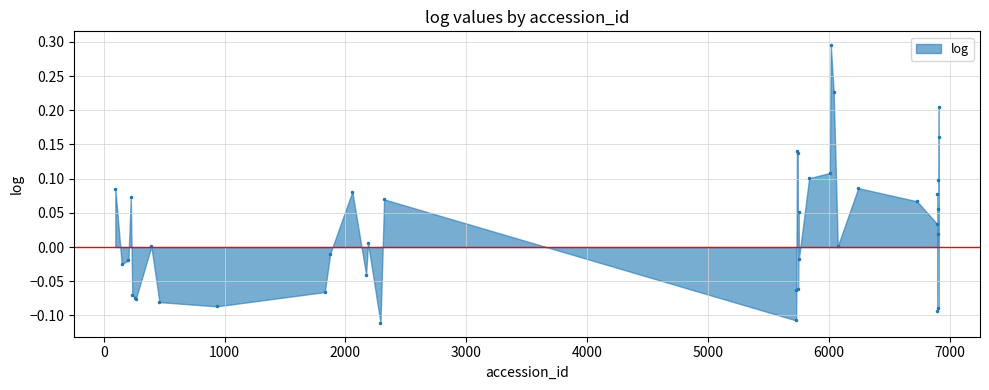

True or false: there are more than 2 points higher than both neighbors.

True